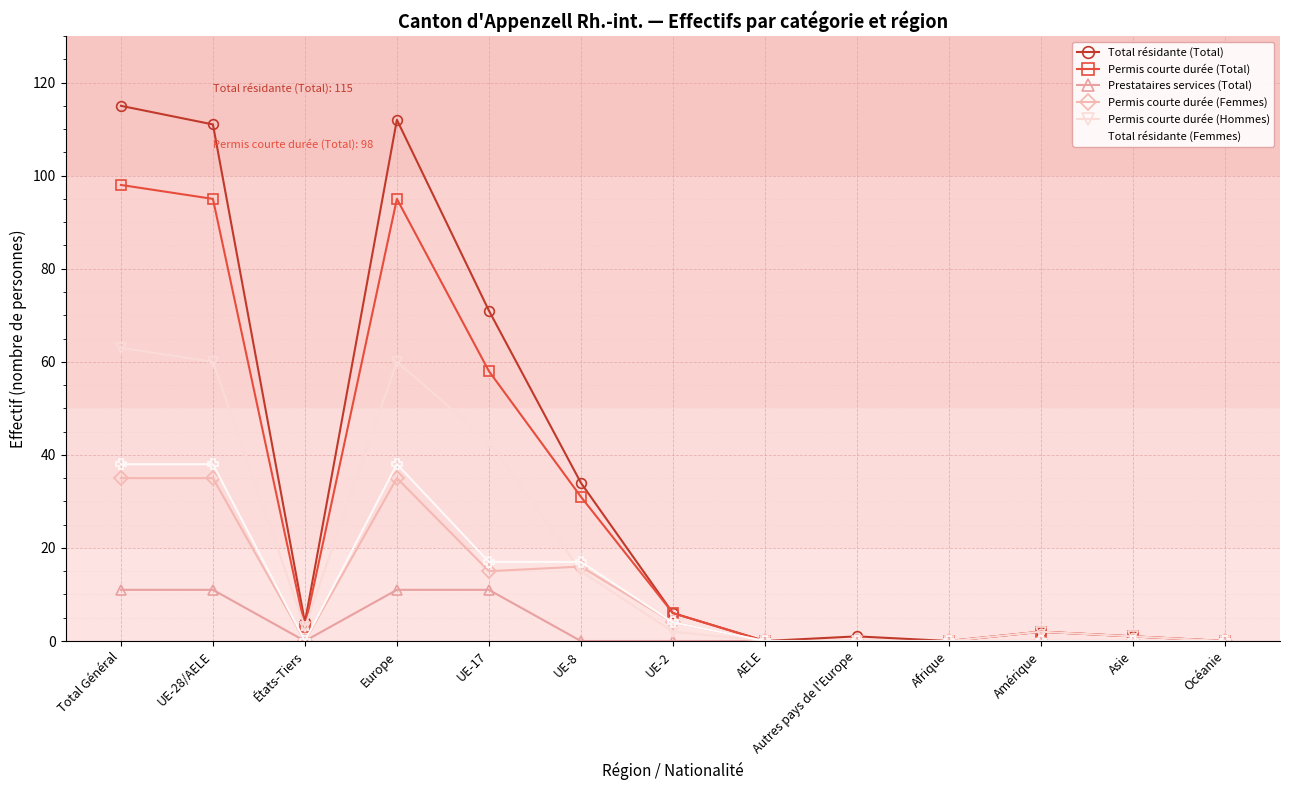

What value does the Permis courte durée (Femmes) series have at Europe?

35